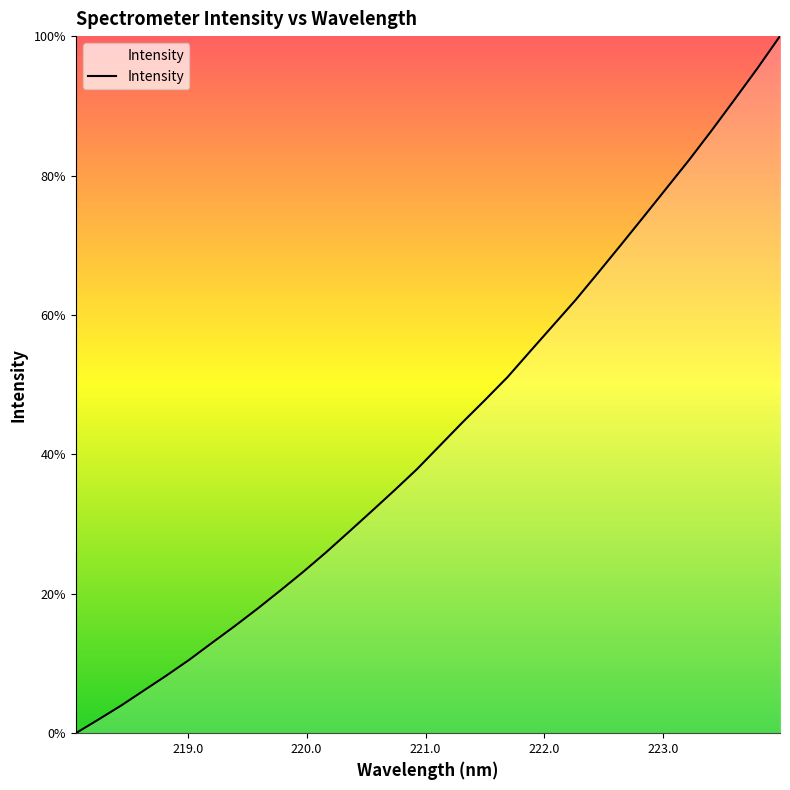

What is the maximum value shown in the chart?

100.0